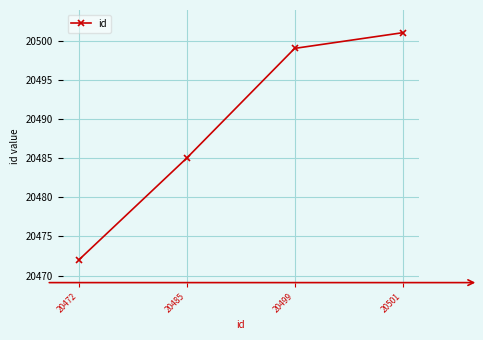

How many lines are shown in the chart?

1